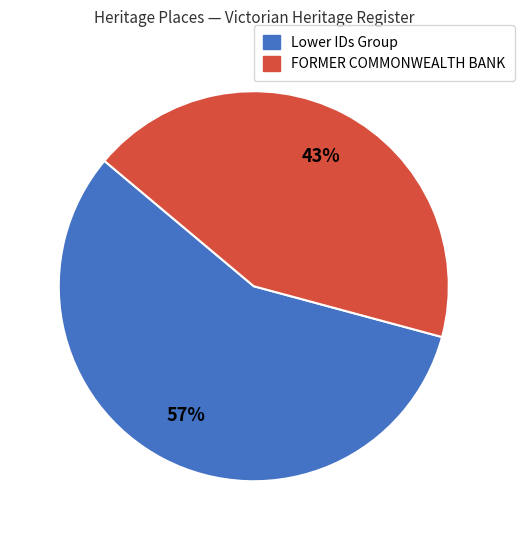

To the nearest percent, what is the difference between the largest and smallest slice percentages?

14%